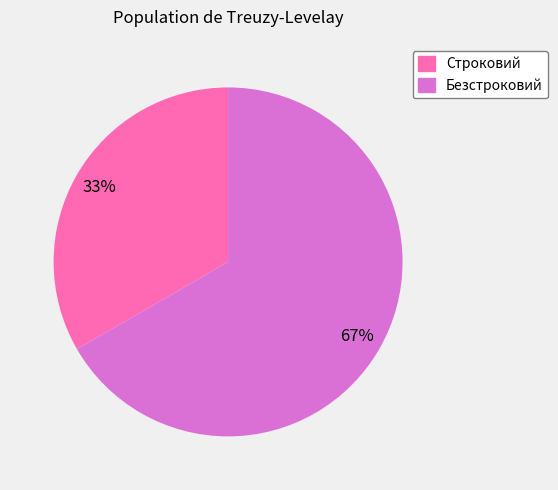

The Безстроковий slice represents 67% of the pie. True or false?

True